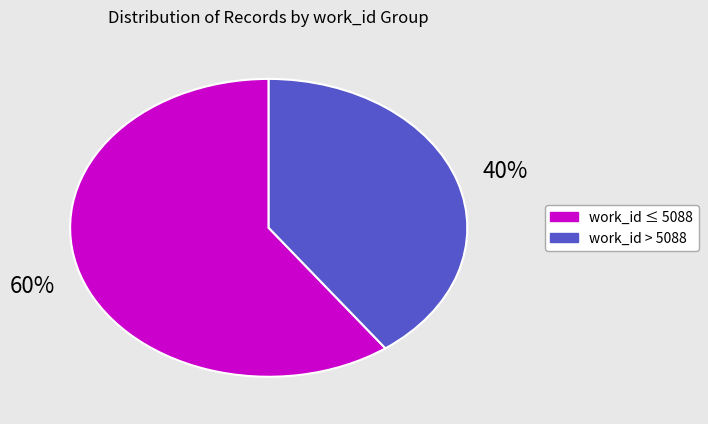

Is there a majority slice in this chart?

Yes